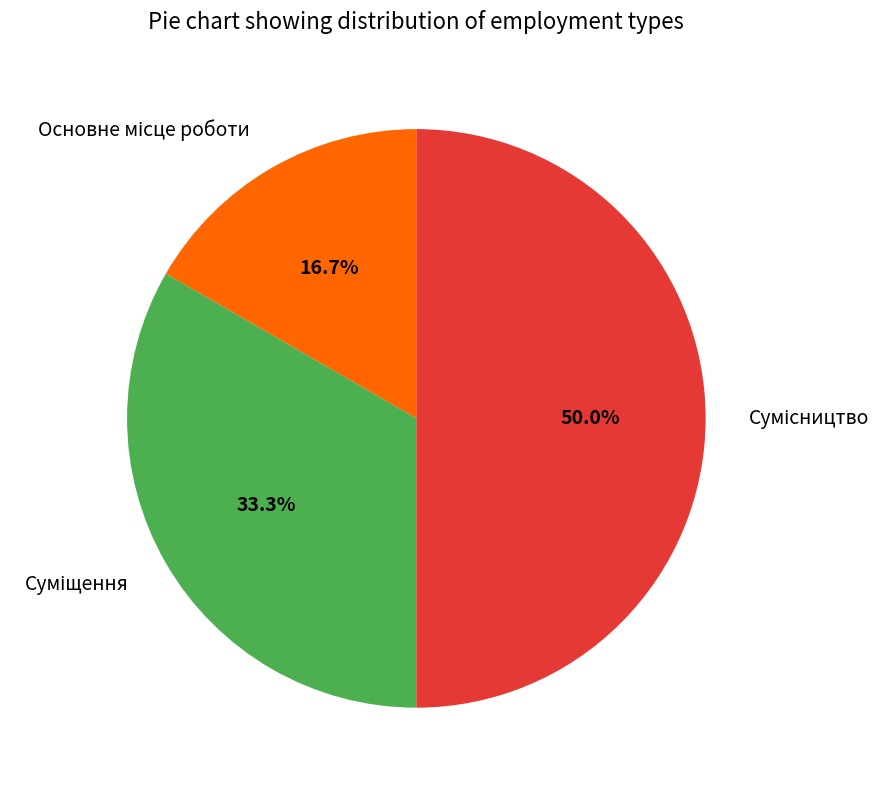

What percentage is the Суміщення slice, to the nearest percent?

33%